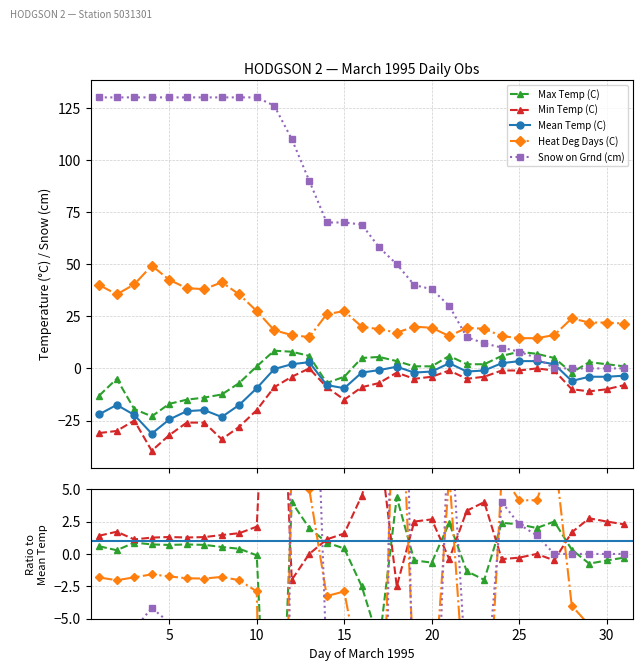

What is the minimum value shown in the chart?

-420.0